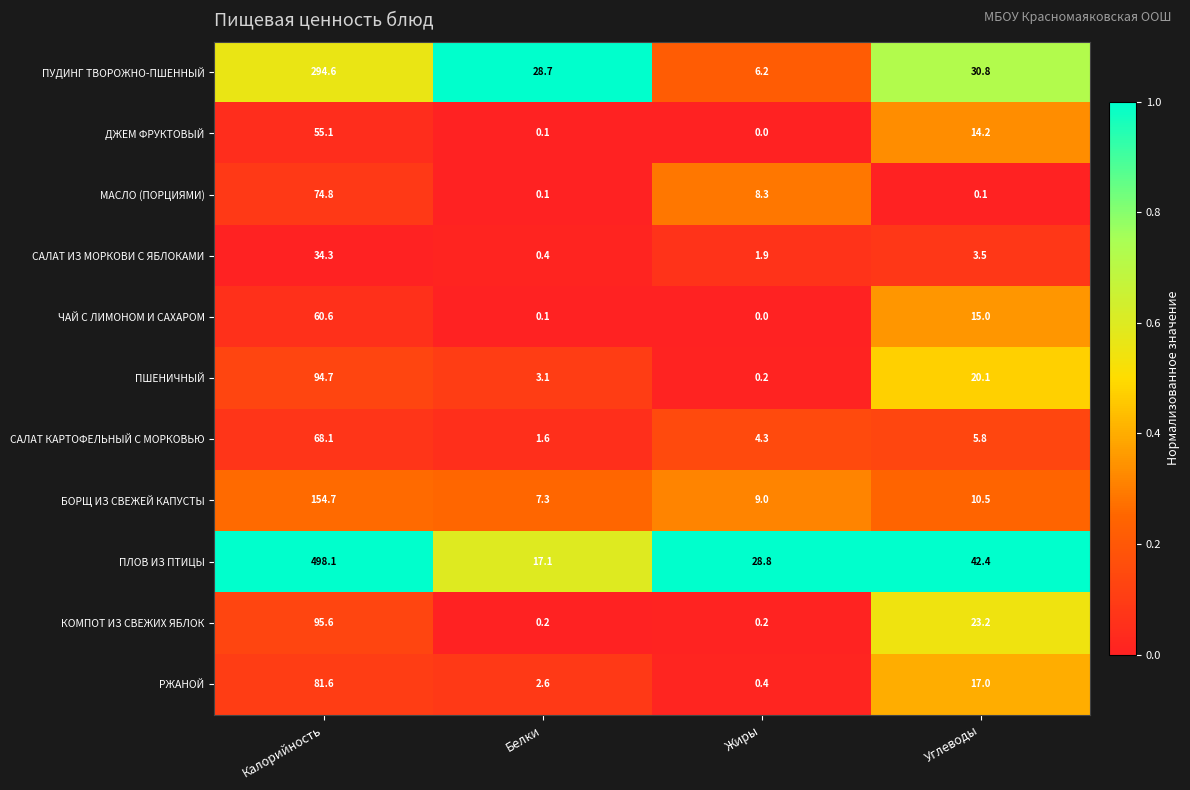

What is the total value across all series at Жиры?

59.3